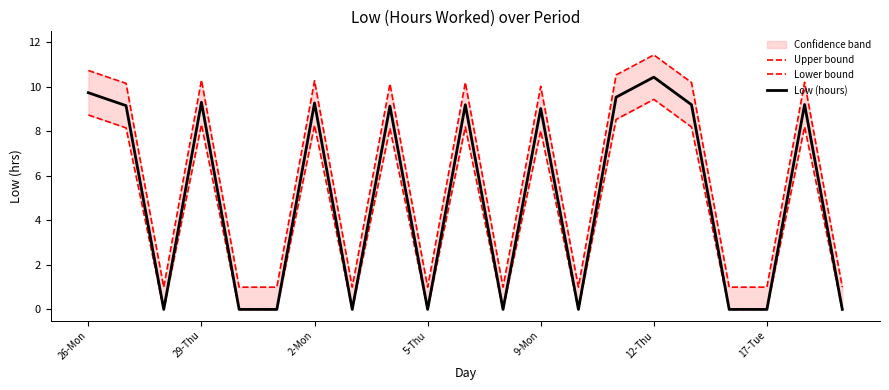

The value of Low (hours) at 17 is -6.8. True or false?

False